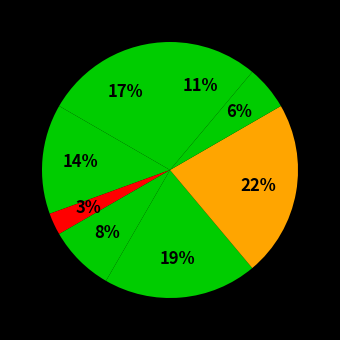

How many segments does this pie chart have?

8